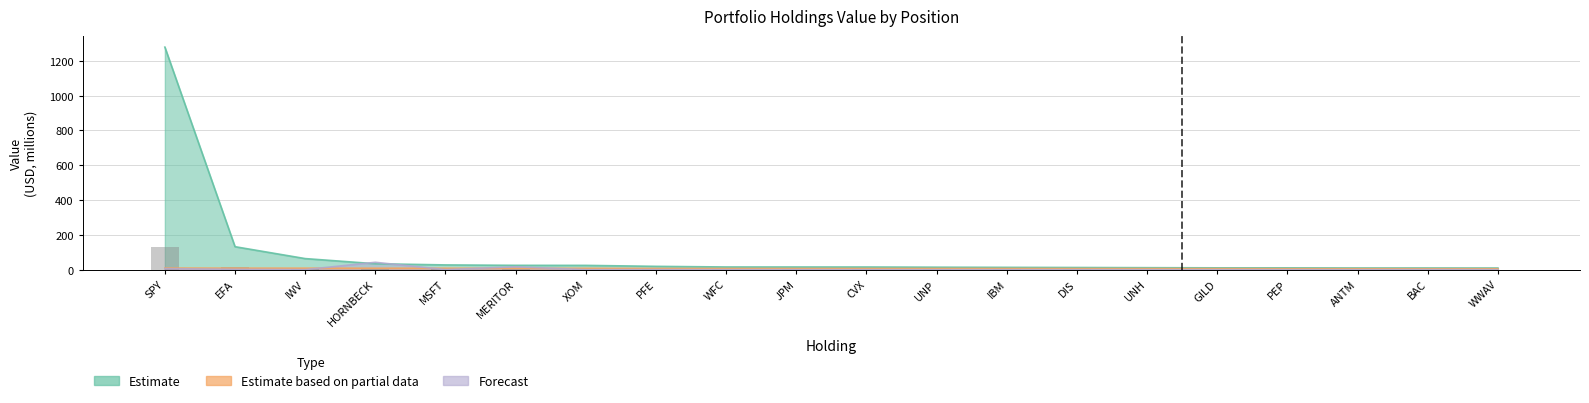

Reading left to right, transcribe all the data shown in this chart.

Estimate: SPY=1278.5	EFA=132.2	IWV=63.8	HORNBECK=34.3	MSFT=27.5	MERITOR=25.1	XOM=24.8	PFE=19.3	WFC=15.6	JPM=15.5	CVX=15.4	UNP=14.4	IBM=13.5	DIS=12.7	UNH=11.6	GILD=10.7	PEP=10.6	ANTM=9.9	BAC=9.9	WWAV=9.6
Estimate based on partial data: SPY=9.4	EFA=8.9	IWV=8.8	HORNBECK=8.6	MSFT=8.4	MERITOR=8.2	XOM=8.1	PFE=7.1	WFC=6.9	JPM=6.9	CVX=6.9	UNP=6.9	IBM=6.8	DIS=6.5	UNH=6.4	GILD=6.2	PEP=5.8	ANTM=5.7	BAC=5.6	WWAV=5.6
Forecast: SPY=6.2	EFA=2.1	IWV=0.5	HORNBECK=42.6	MSFT=0.7	MERITOR=16.8	XOM=0.3	PFE=0.6	WFC=0.3	JPM=0.3	CVX=0.1	UNP=0.1	IBM=0.1	DIS=0.1	UNH=0.1	GILD=0.1	PEP=0.1	ANTM=0.1	BAC=0.6	WWAV=0.2